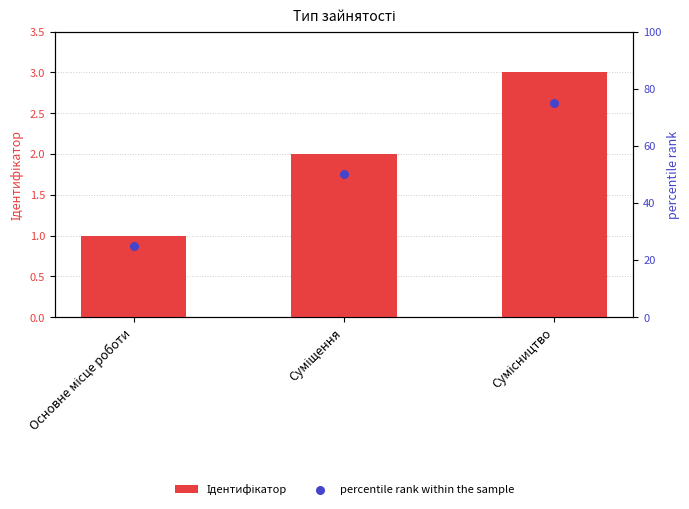

Which series has the largest total across all categories?

percentile rank within the sample